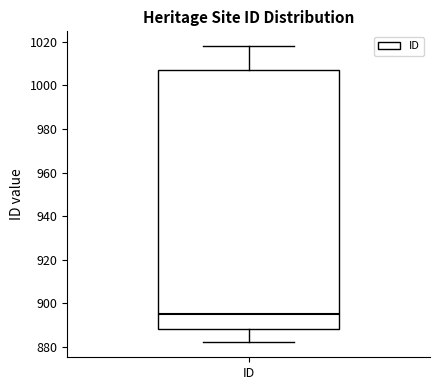

Read this box plot against the y-axis: the position of the median line, the range covered by the box, and the ends of both whiskers. The values are not printed on the chart, so give them approximately, as read against the axis.

median 896, box 888 to 1008, whiskers 882 to 1018